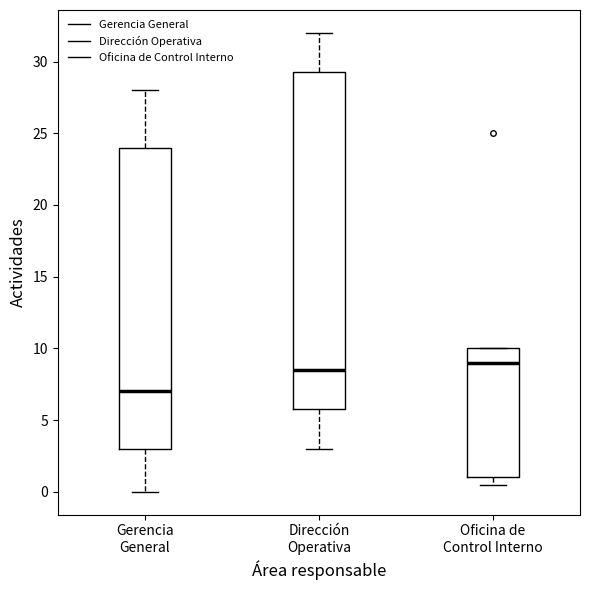

Where does the lower whisker of the box for Dirección Operativa end on the y-axis? The values are not printed on the chart, so give them approximately, as read against the axis.

3.0